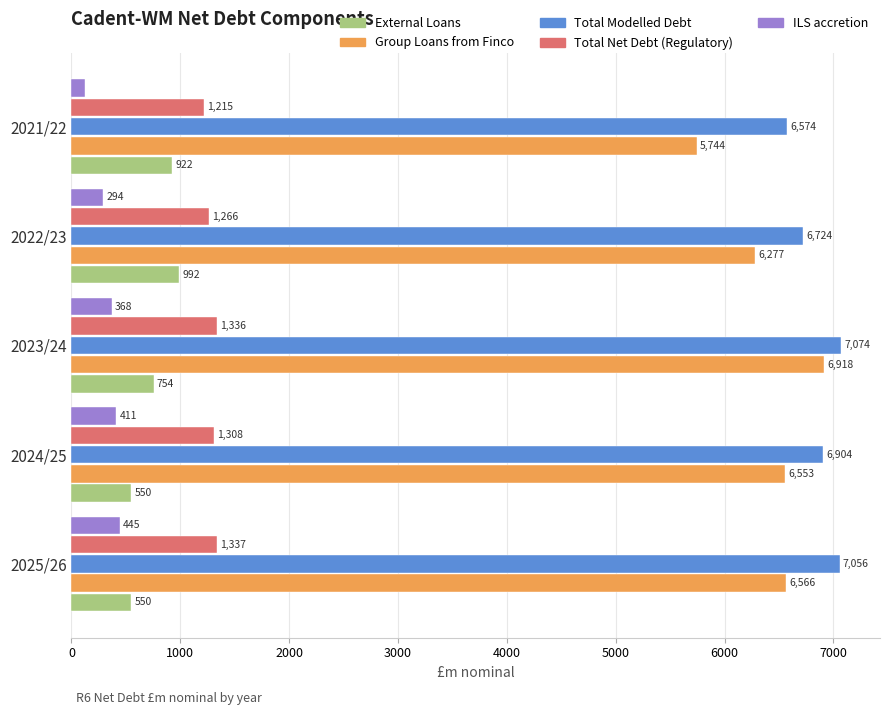

At which label does External Loans reach its peak?

2022/23